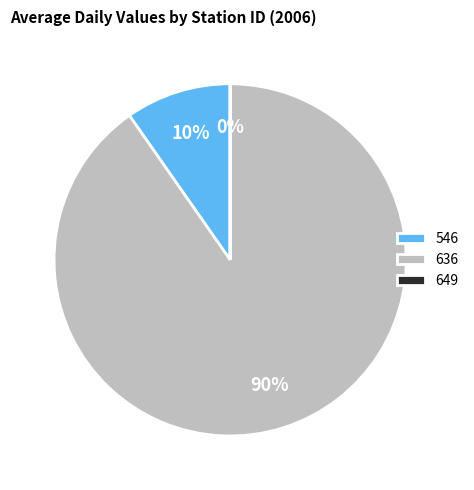

To the nearest percent, what portion does 636 represent?

90%